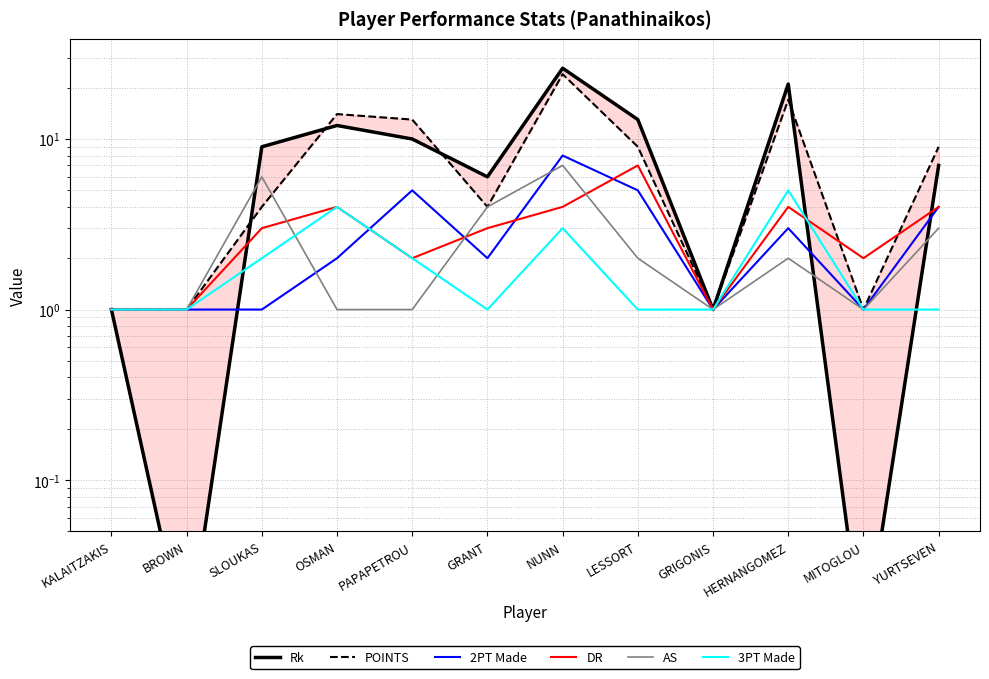

Read the AS value at YURTSEVEN.

3.0